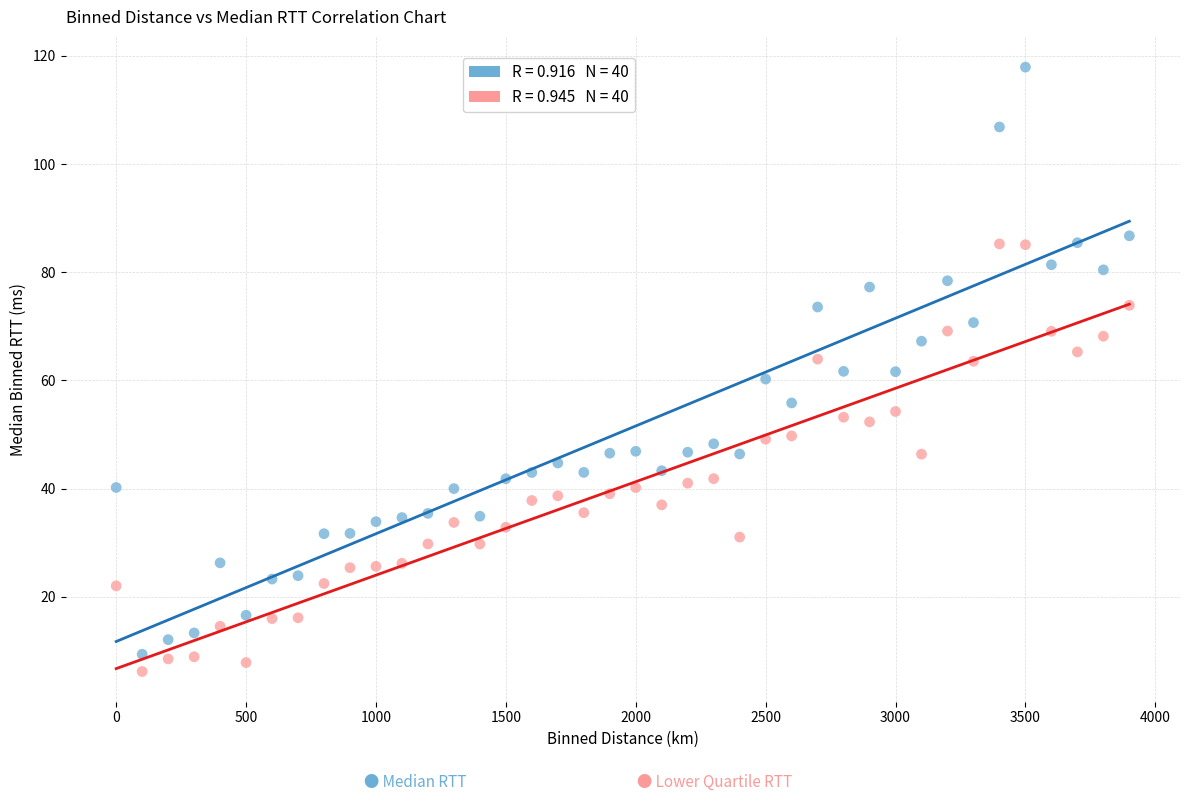

Across all data points, what is the range of Y values (max minus min)?

111.7